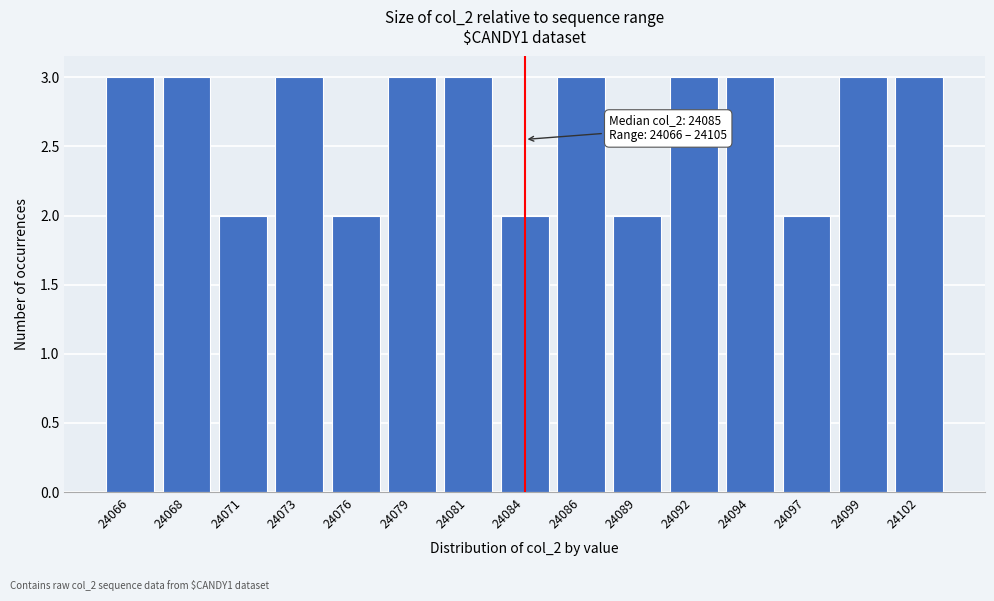

Reading right to left, what are all the values shown in this chart?

24102=3	24099=3	24097=2	24094=3	24092=3	24089=2	24086=3	24084=2	24081=3	24079=3	24076=2	24073=3	24071=2	24068=3	24066=3